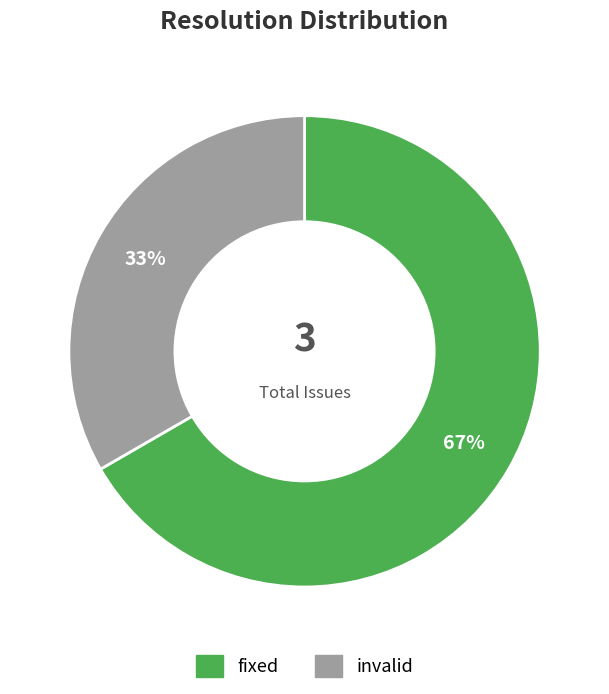

Is the sum of fixed and invalid greater than half?

Yes